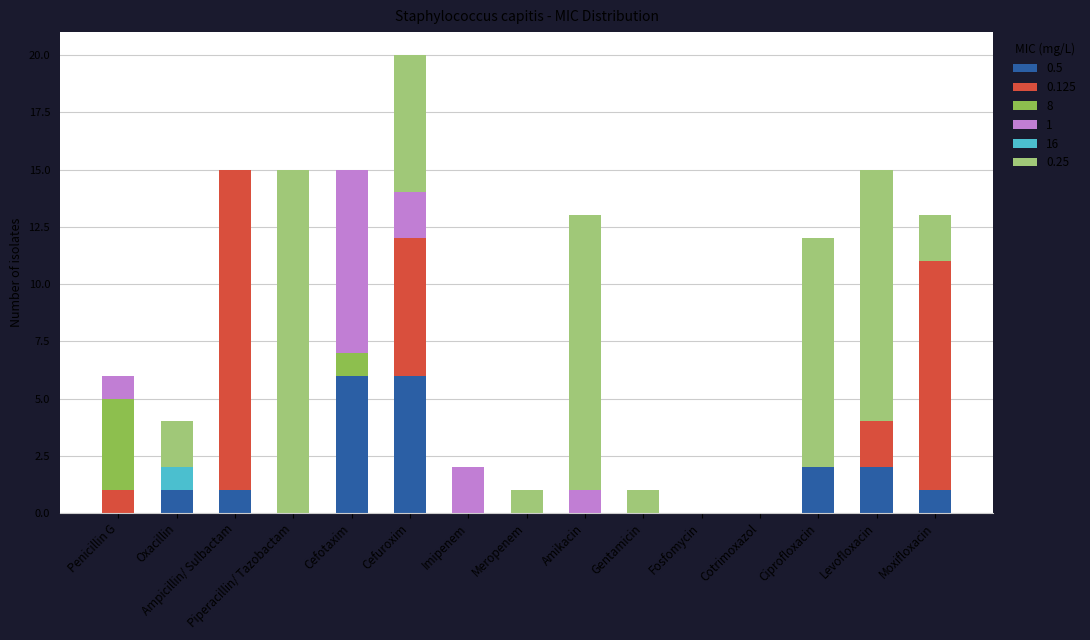

Is it true that 0.5 equals 2 at Ciprofloxacin?

True